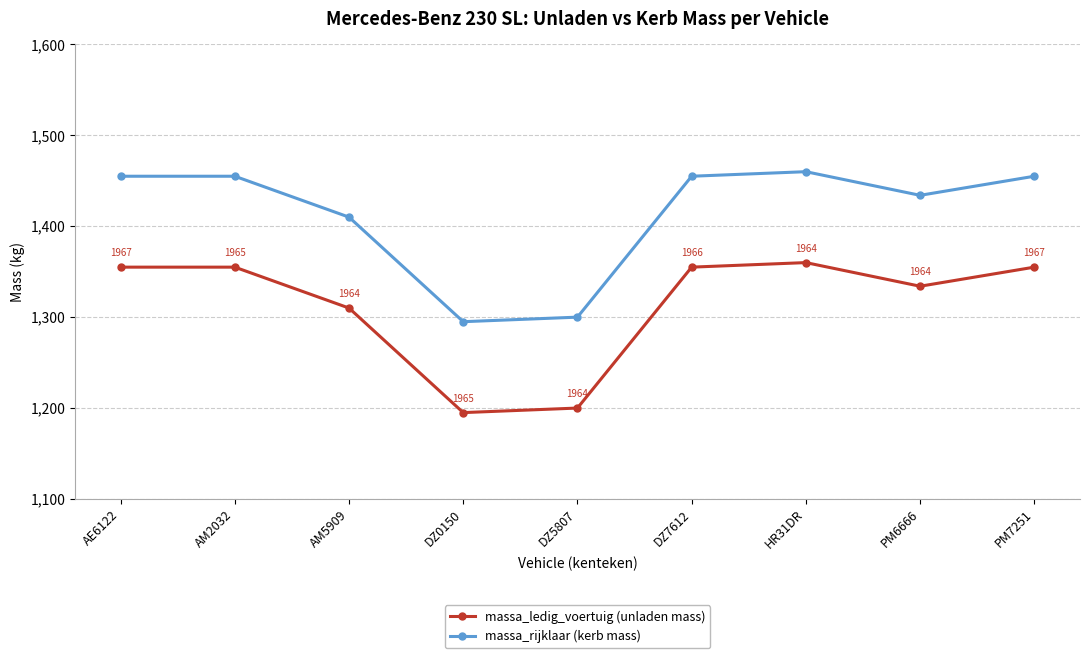

At which category does massa_ledig_voertuig (unladen mass) reach its first local valley?

DZ0150